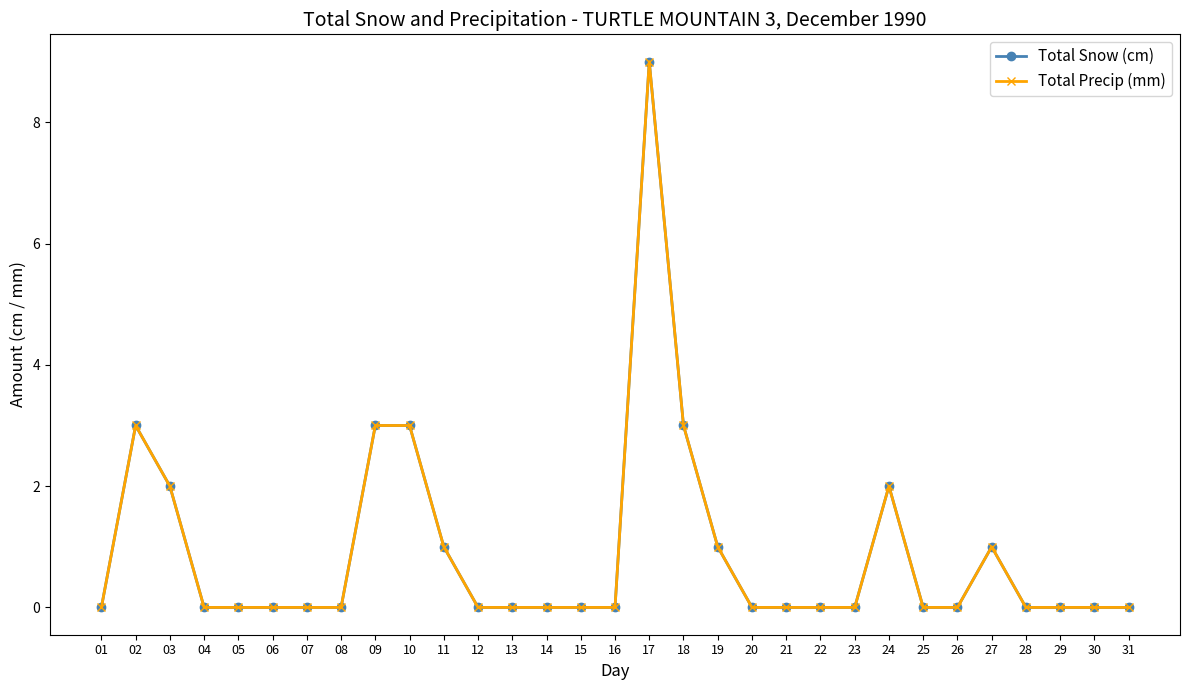

Reading left to right, extract all data points from this chart.

Total Snow (cm): 0	3	2	0	0	0	0	0	3	3	1	0	0	0	0	0	9	3	1	0	0	0	0	2	0	0	1	0	0	0	0
Total Precip (mm): 0	3	2	0	0	0	0	0	3	3	1	0	0	0	0	0	9	3	1	0	0	0	0	2	0	0	1	0	0	0	0